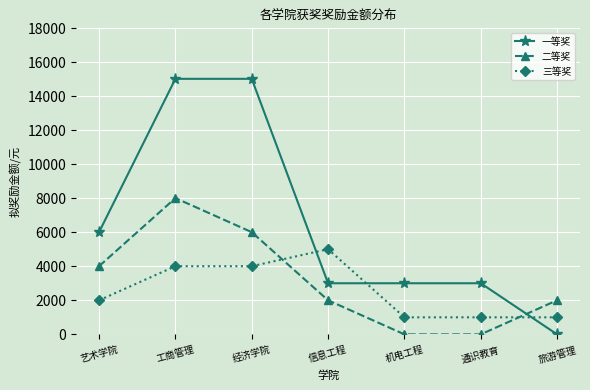

Between which two adjacent categories do 二等奖 and 一等奖 first intersect?

通识教育 and 旅游管理